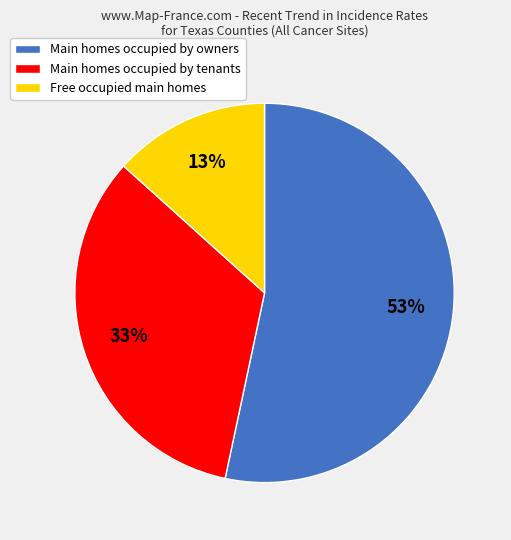

What is the ratio of the value at Main homes occupied by owners to the value at Main homes occupied by tenants?

1.6